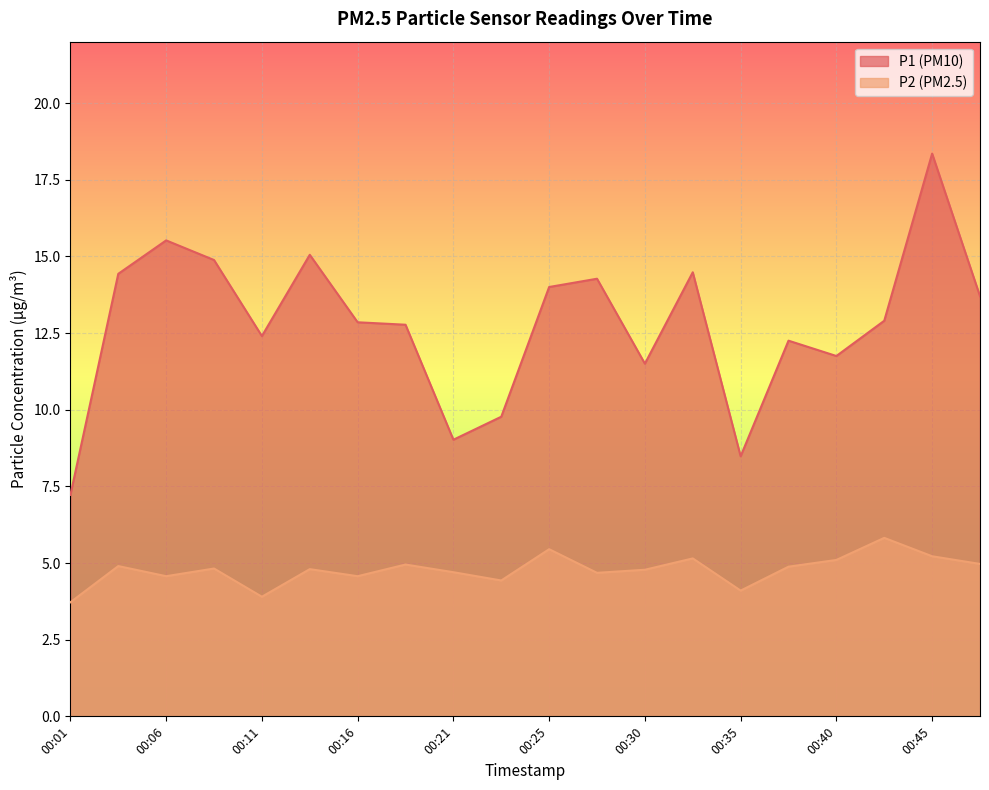

What is the sum of the P1 values at 00:45 and 00:01?

25.6